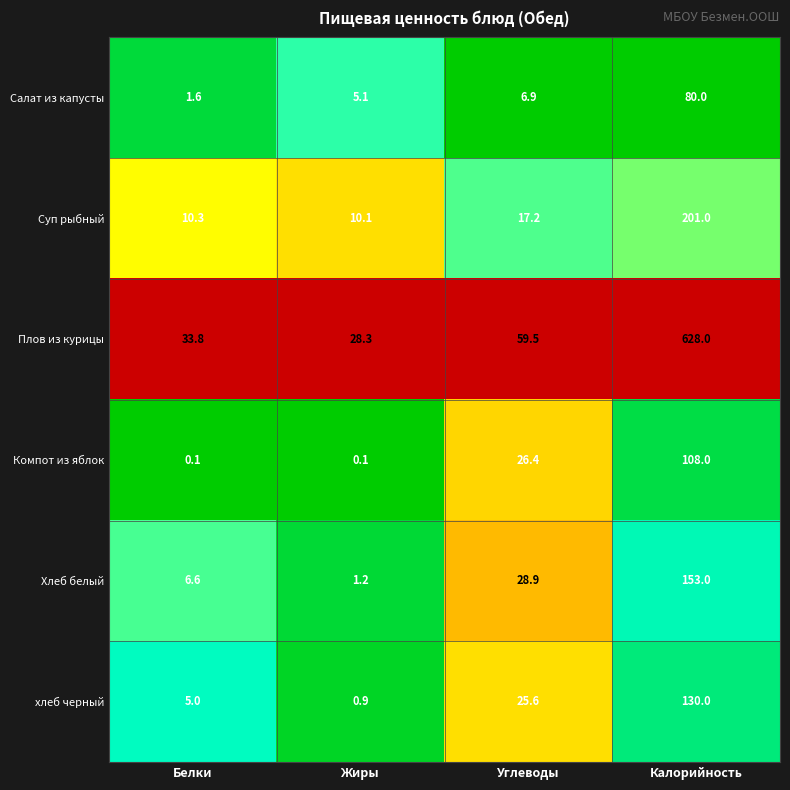

At which label does Салат из капусты first exceed 6?

Углеводы